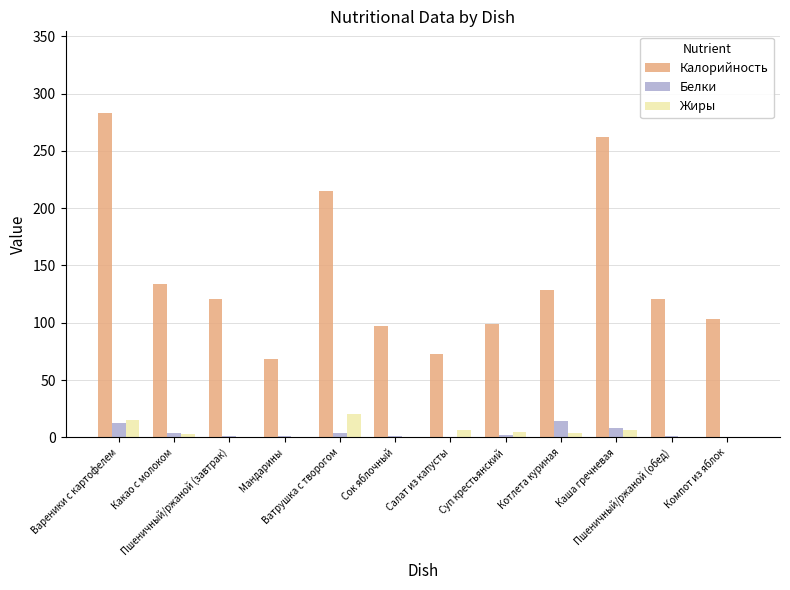

How many series are shown in this chart?

3